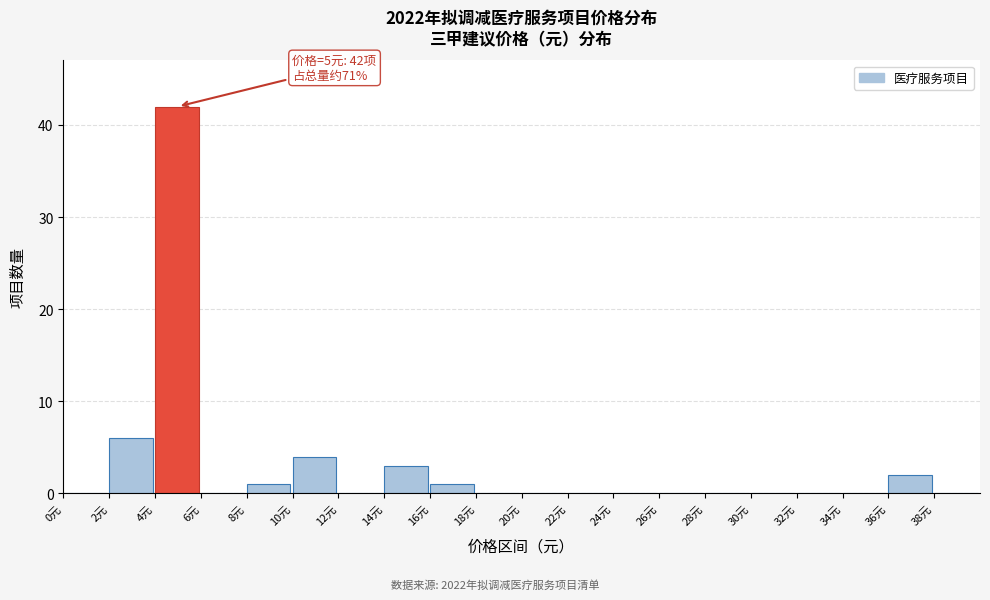

Over which range of the x-axis is the bar tallest?

4 to 6